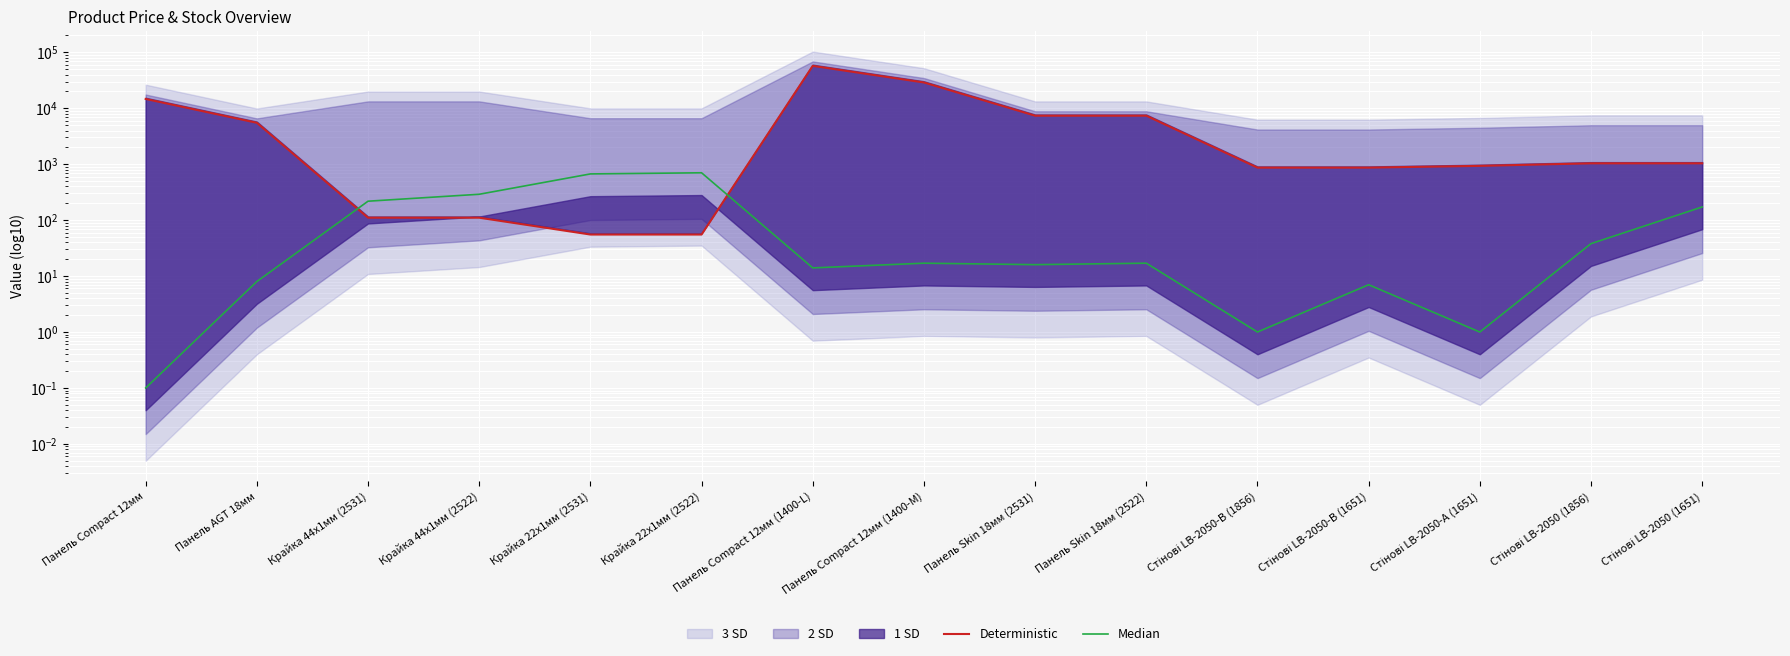

At how many categories does at least one series exceed 50272?

1